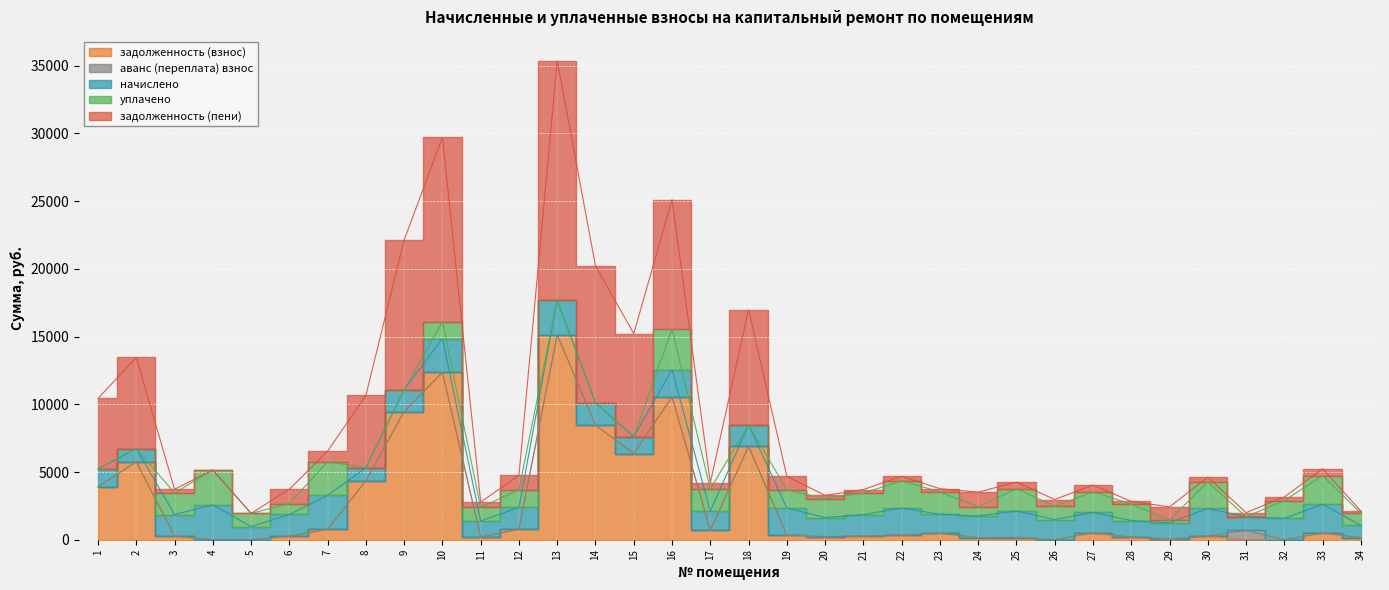

Between 4 and 19, which series saw the biggest shift?

уплачено